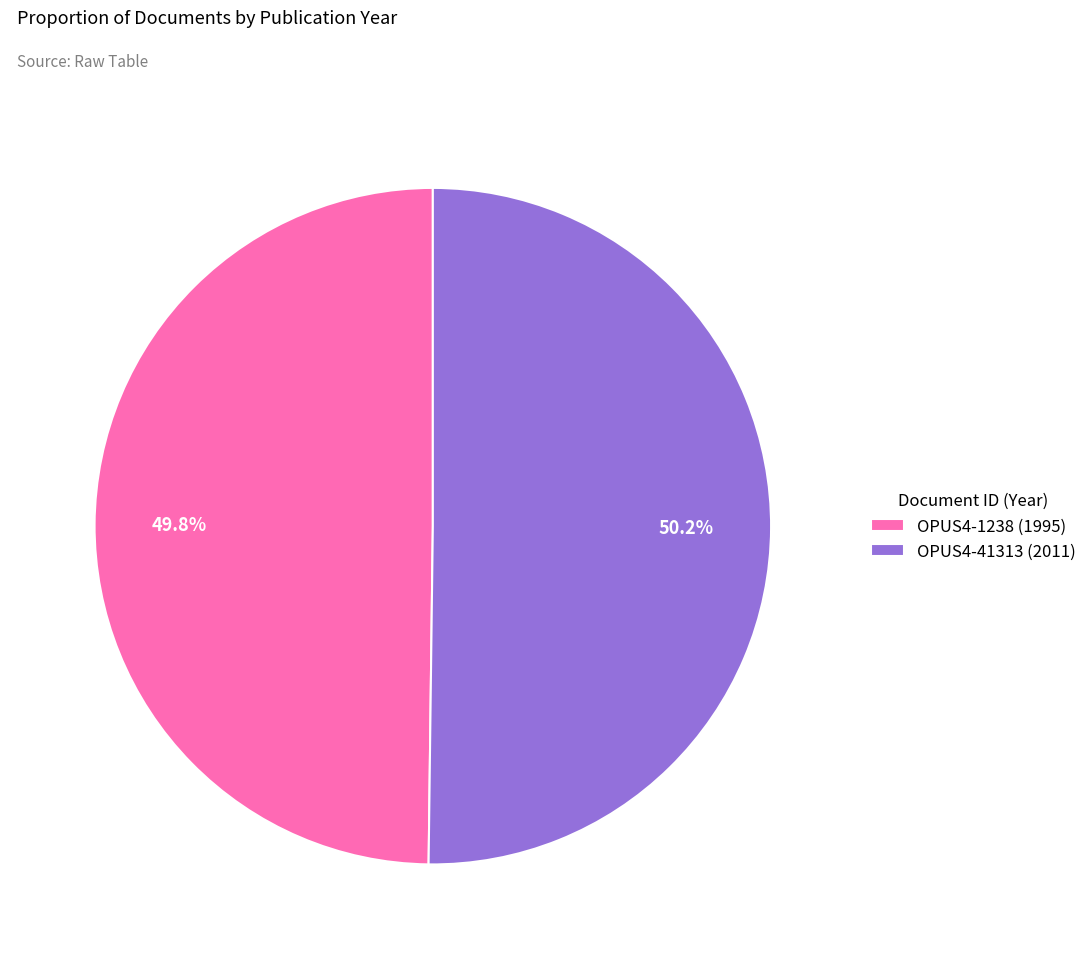

Approximately how many times larger is the value at OPUS4-1238 compared to OPUS4-41313?

1.0